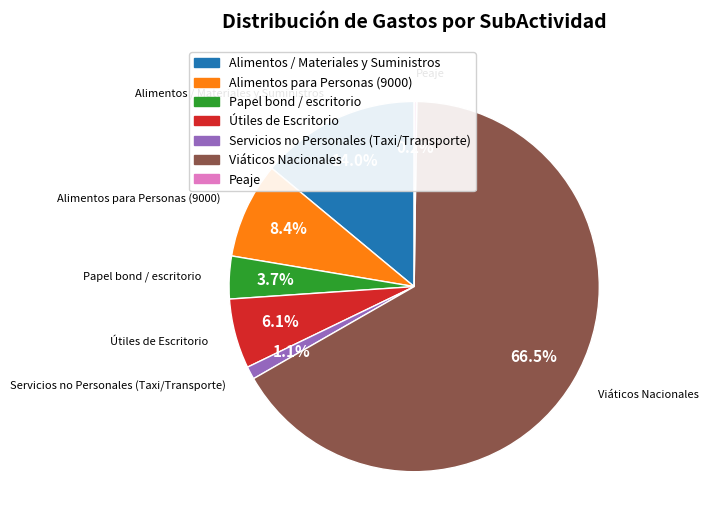

To the nearest percent, what is the combined percentage of Útiles de Escritorio and Papel bond / escritorio?

10%